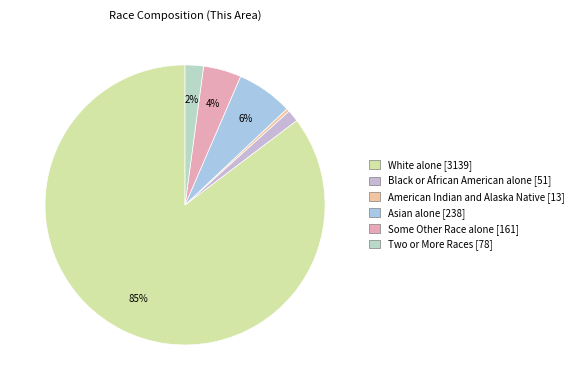

Rank the categories by value from highest to lowest.

White alone [3139], Asian alone [238], Some Other Race alone [161], Two or More Races [78], Black or African American alone [51], American Indian and Alaska Native [13]